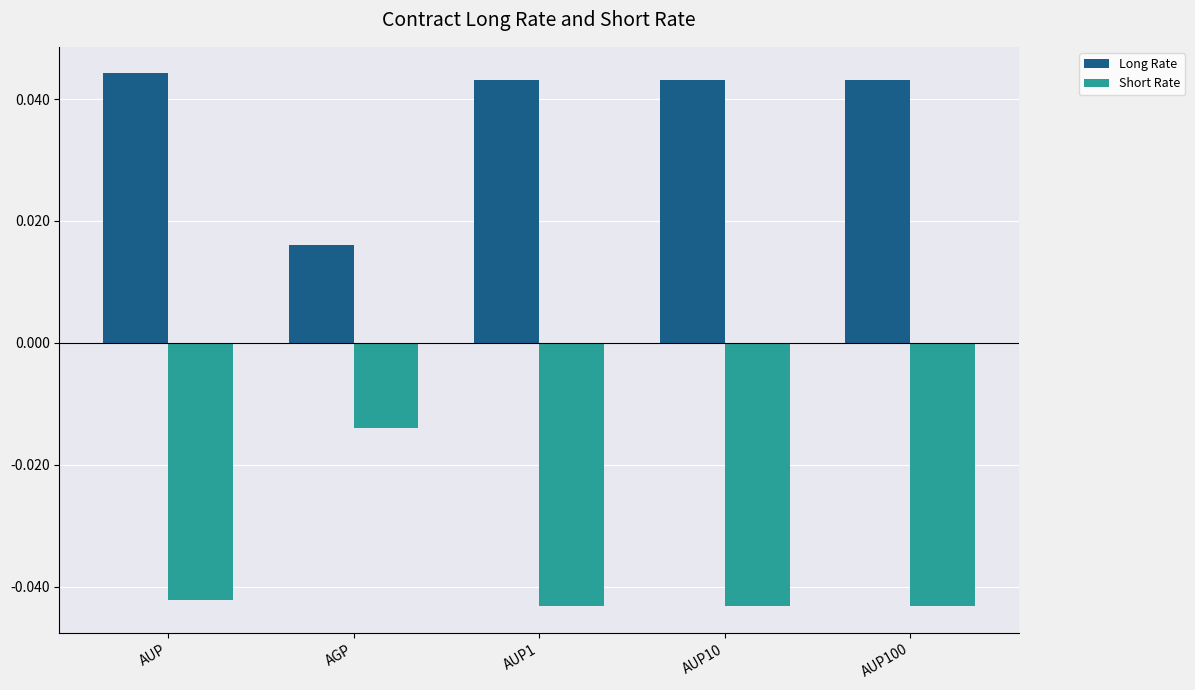

At AUP, list the series in order from smallest to largest.

Short Rate, Long Rate